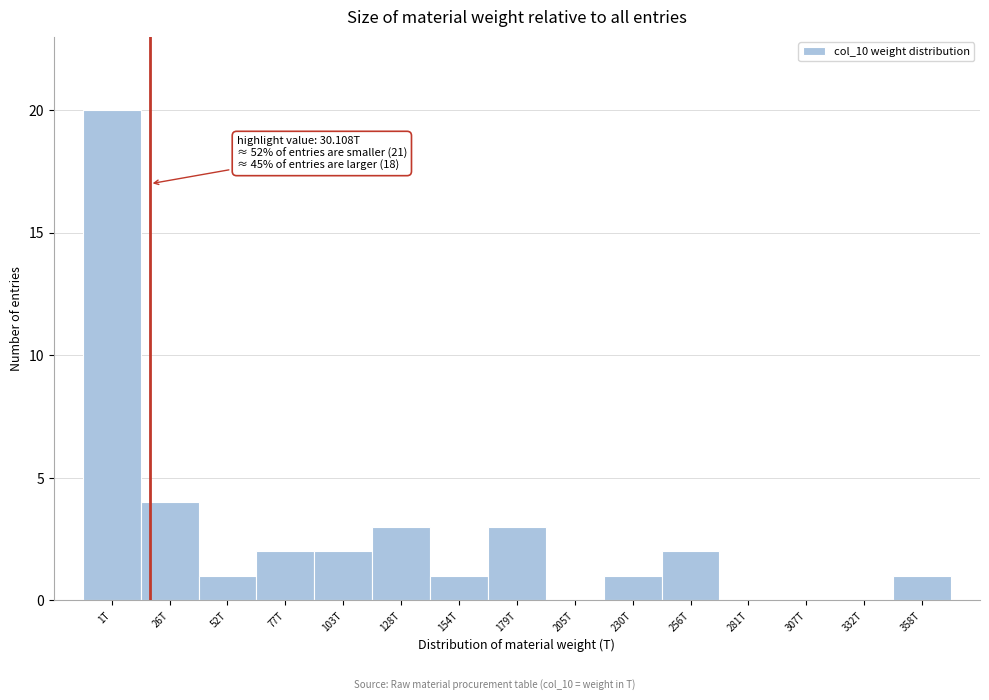

Reading left to right, transcribe all the data shown in this chart.

1T=20	26T=4	52T=1	77T=2	103T=2	128T=3	154T=1	179T=3	205T=0	230T=1	256T=2	281T=0	307T=0	332T=0	358T=1